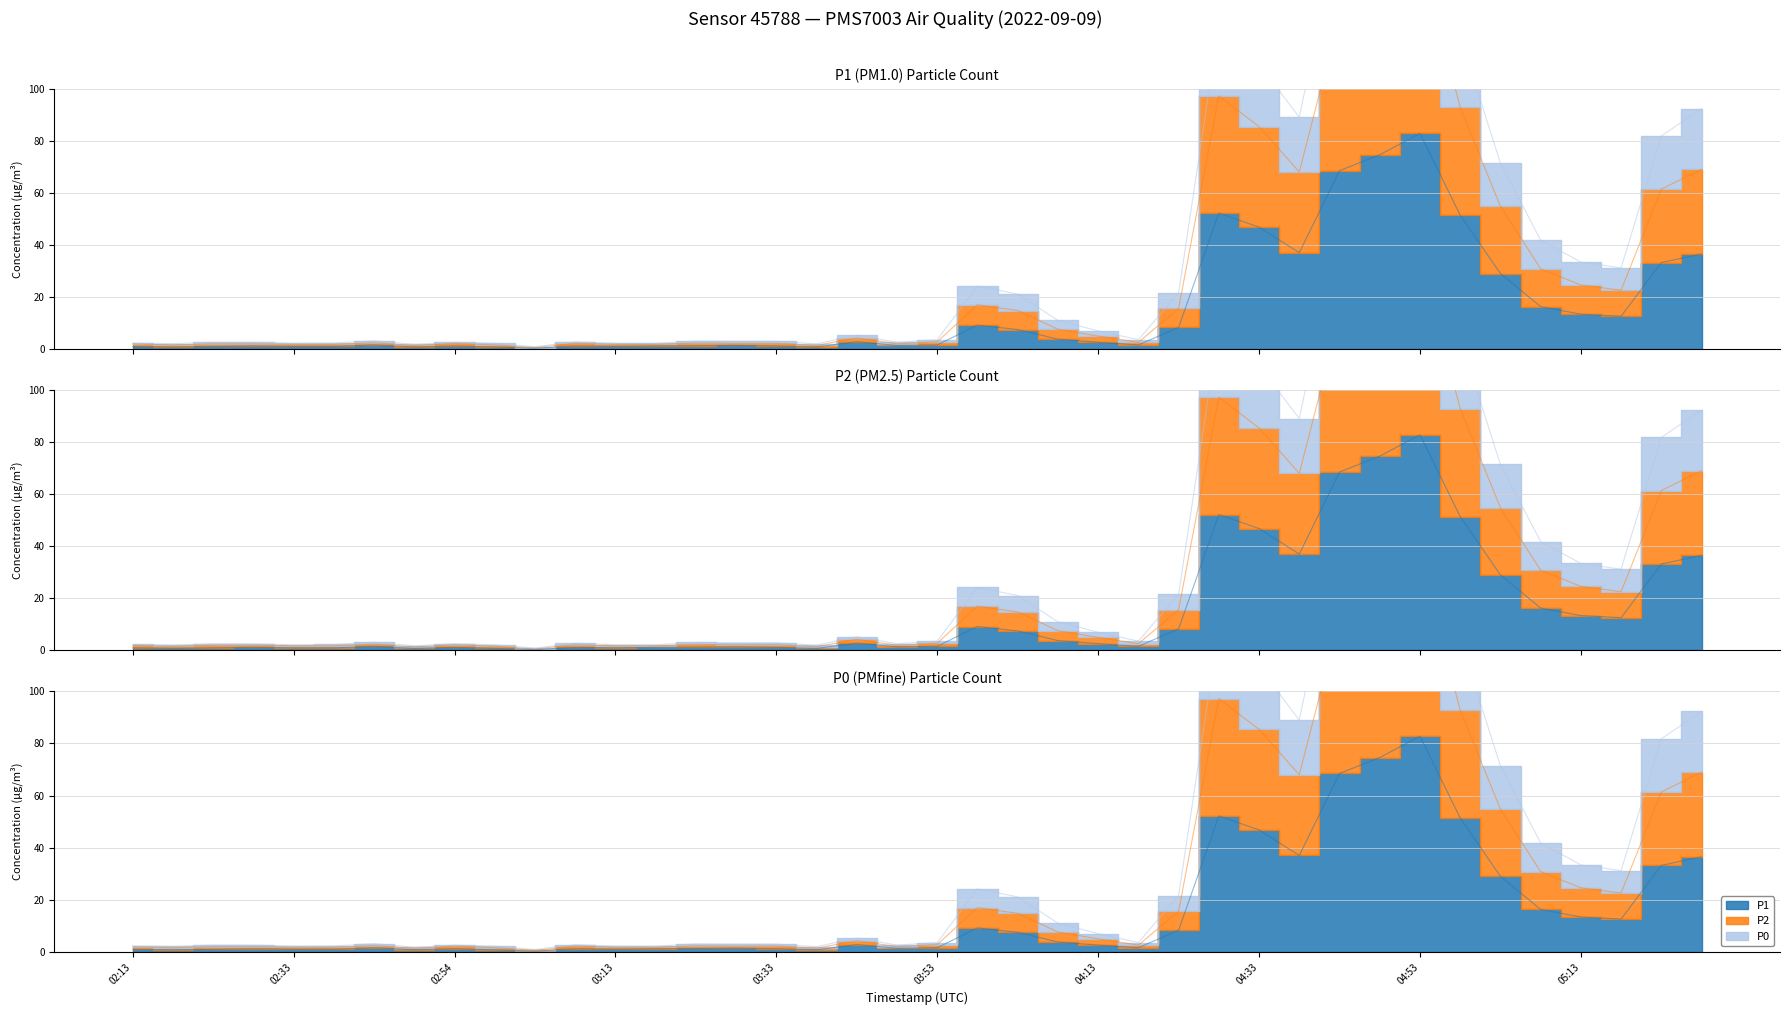

What is the difference between the P1 values at 04:03 and 04:53?

75.3